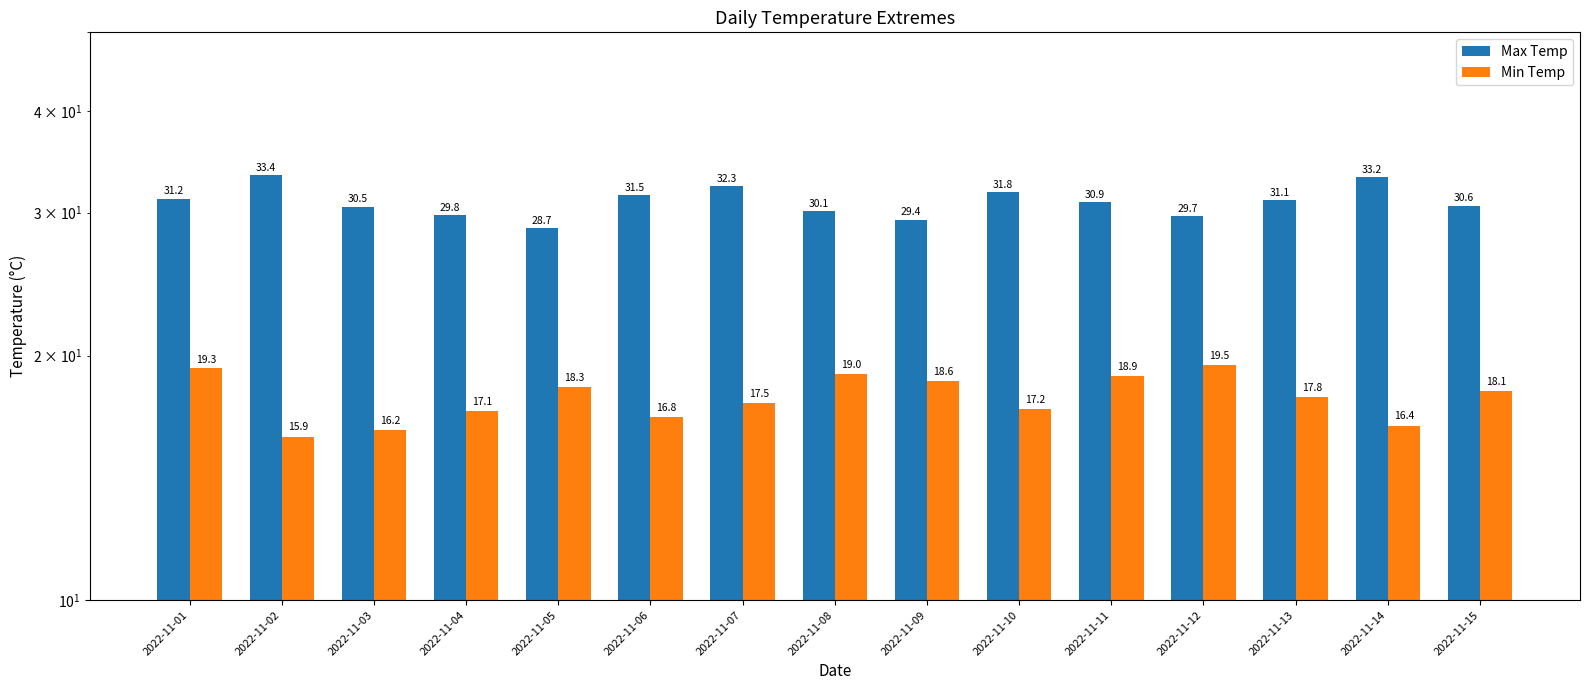

Reading left to right, extract all data points from this chart.

Max Temp: 2022-11-01=31.2	2022-11-02=33.4	2022-11-03=30.5	2022-11-04=29.8	2022-11-05=28.7	2022-11-06=31.5	2022-11-07=32.3	2022-11-08=30.1	2022-11-09=29.4	2022-11-10=31.8	2022-11-11=30.9	2022-11-12=29.7	2022-11-13=31.1	2022-11-14=33.2	2022-11-15=30.6
Min Temp: 2022-11-01=19.3	2022-11-02=15.9	2022-11-03=16.2	2022-11-04=17.1	2022-11-05=18.3	2022-11-06=16.8	2022-11-07=17.5	2022-11-08=19.0	2022-11-09=18.6	2022-11-10=17.2	2022-11-11=18.9	2022-11-12=19.5	2022-11-13=17.8	2022-11-14=16.4	2022-11-15=18.1